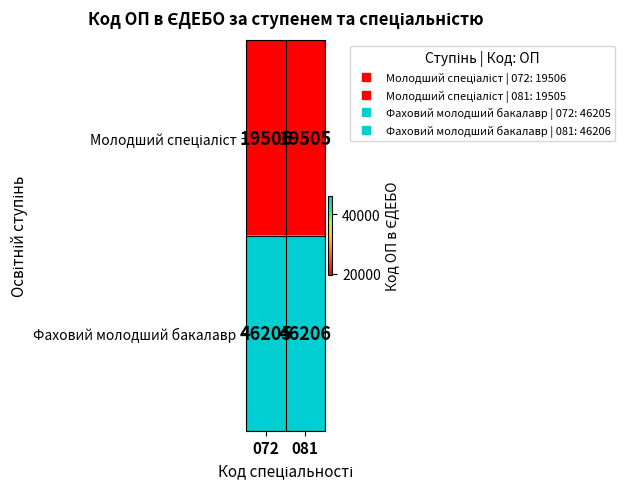

The Фаховий молодший бакалавр series shows 46205 at 072. True or false?

True